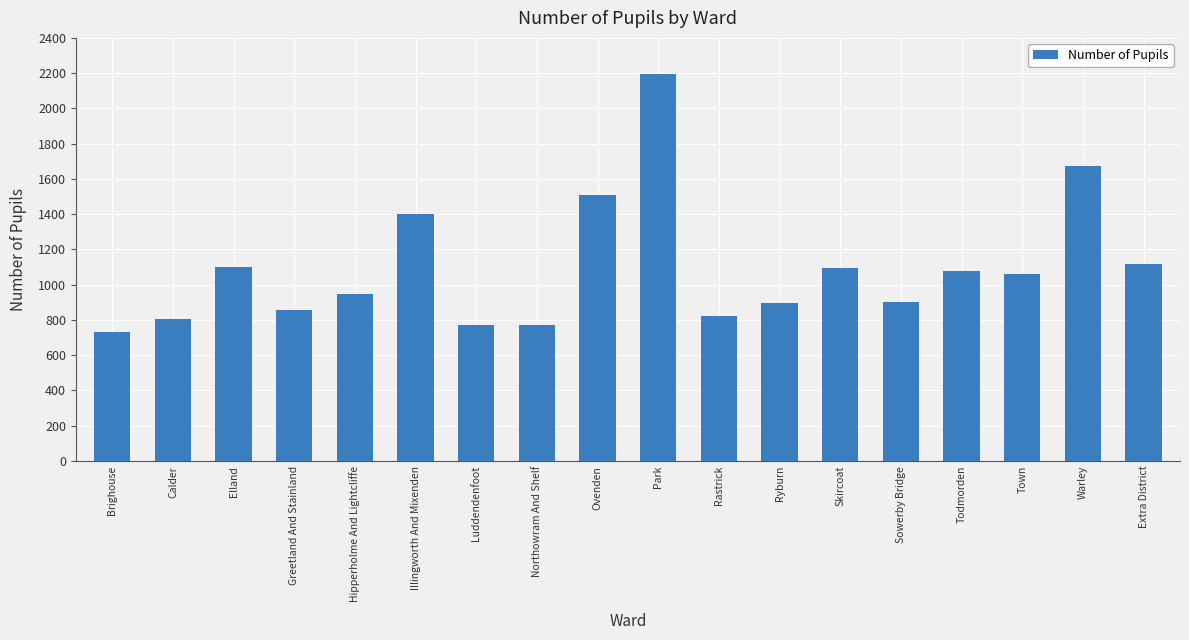

What is the greatest value displayed?

2196